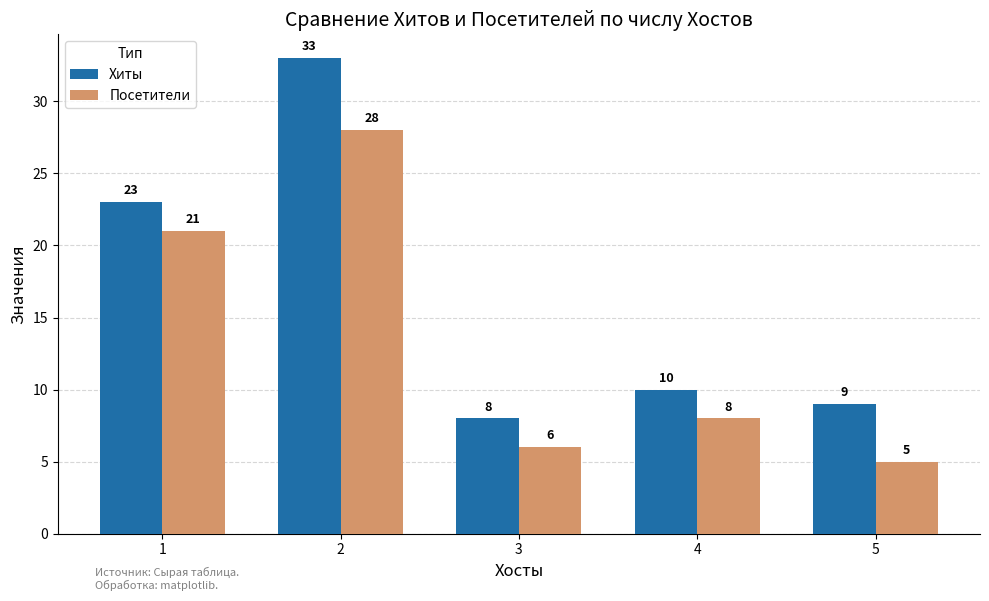

What is the maximum value shown in the chart?

33